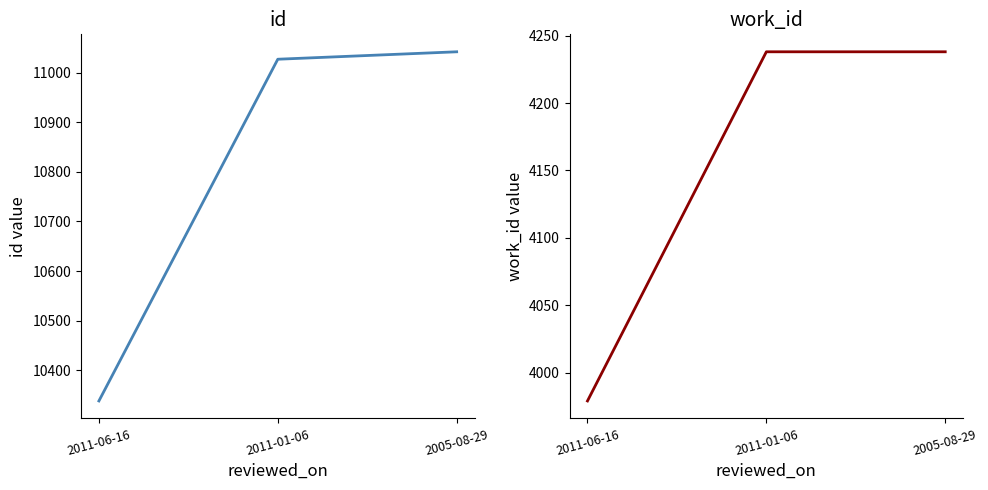

What is the difference between the maximum and minimum values in the id series?

704